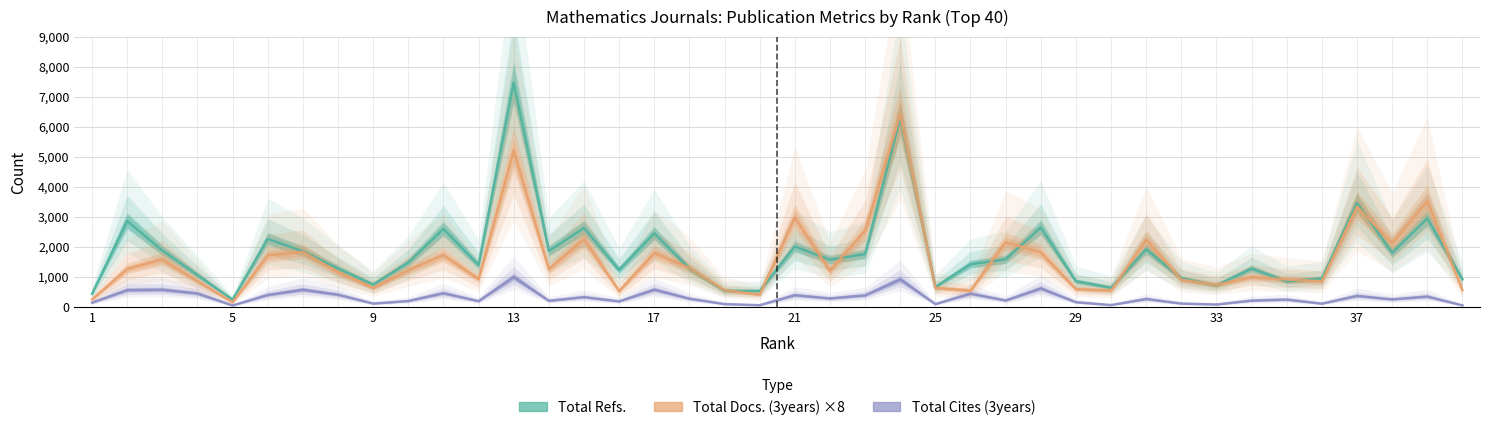

Reading left to right, transcribe all the data shown in this chart.

Total Refs.: 435	2862	1882	1060	243	2265	1854	1278	743	1478	2599	1395	7472	1864	2631	1233	2450	1280	536	530	2012	1570	1761	6305	665	1421	1586	2646	855	641	1922	951	719	1274	851	946	3466	1807	2951	919
Total Cites (3years): 140	561	573	448	46	398	573	408	110	195	458	190	997	203	326	183	577	273	93	55	391	281	385	918	93	443	213	618	156	60	263	110	78	210	243	107	367	250	345	50
Total Docs. (3years) ×8: 248	1264	1584	856	152	1720	1832	1152	632	1224	1728	928	5208	1256	2256	528	1792	1296	552	408	2976	1208	2536	6416	632	544	2160	1816	592	544	2240	904	736	992	912	856	3344	2120	3528	560